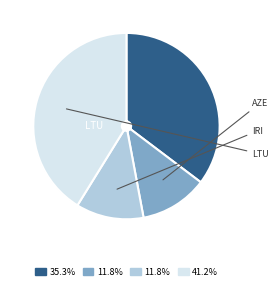

Does any single category account for the majority?

No